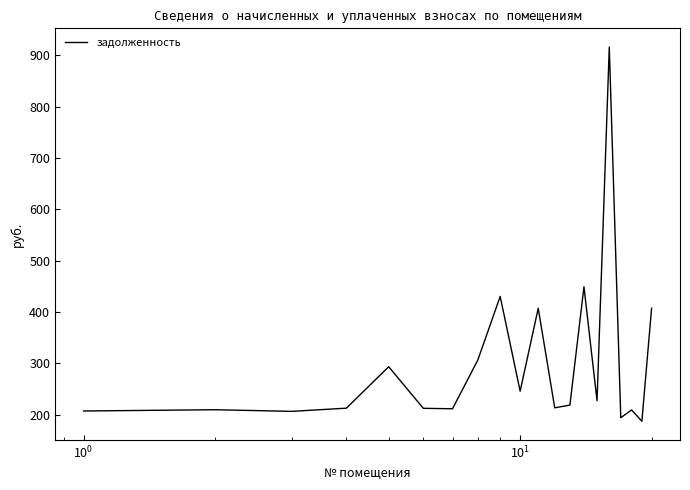

What is the difference between the maximum and minimum values?

729.0